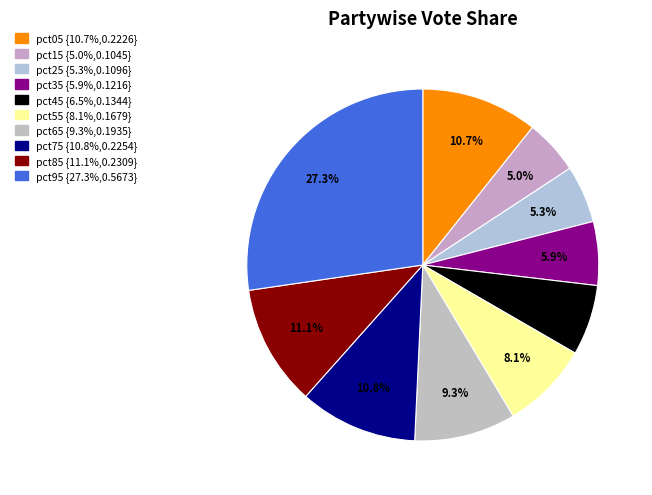

To the nearest percent, what portion does pct75 represent?

11%